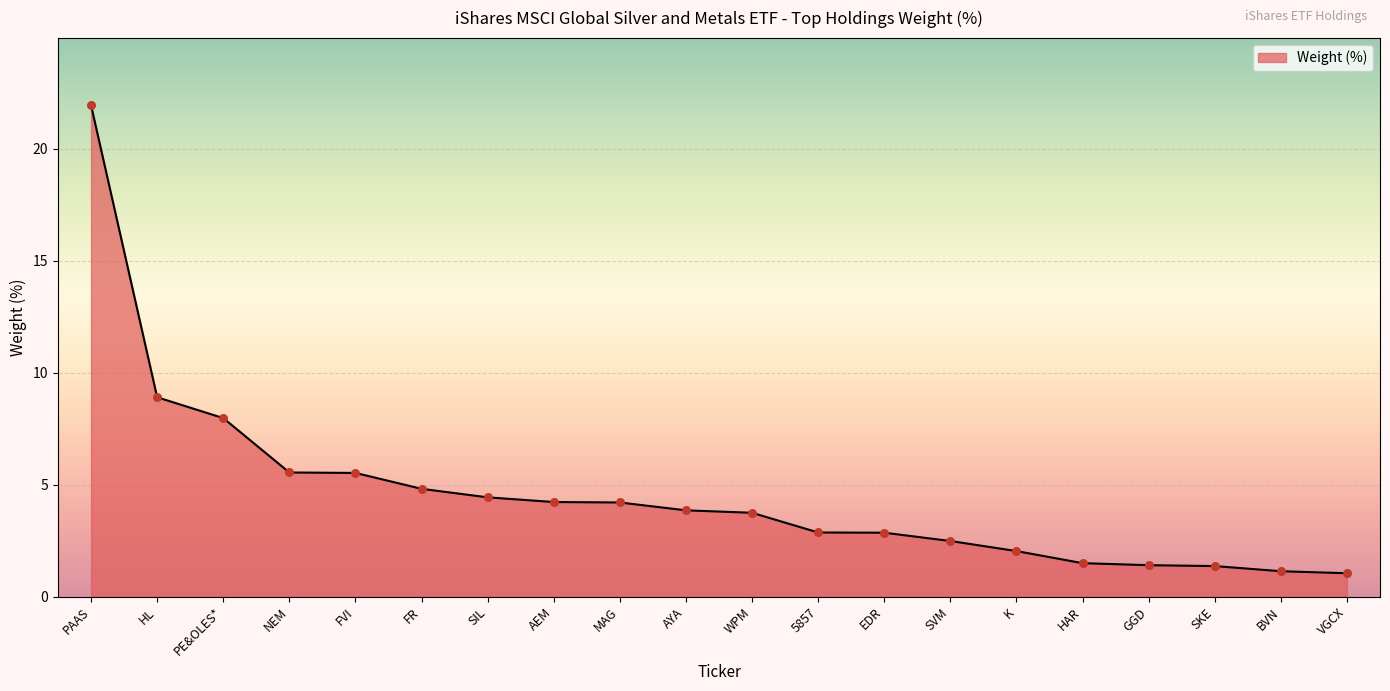

What is the ratio of the value at GGD to the value at WPM?

0.4